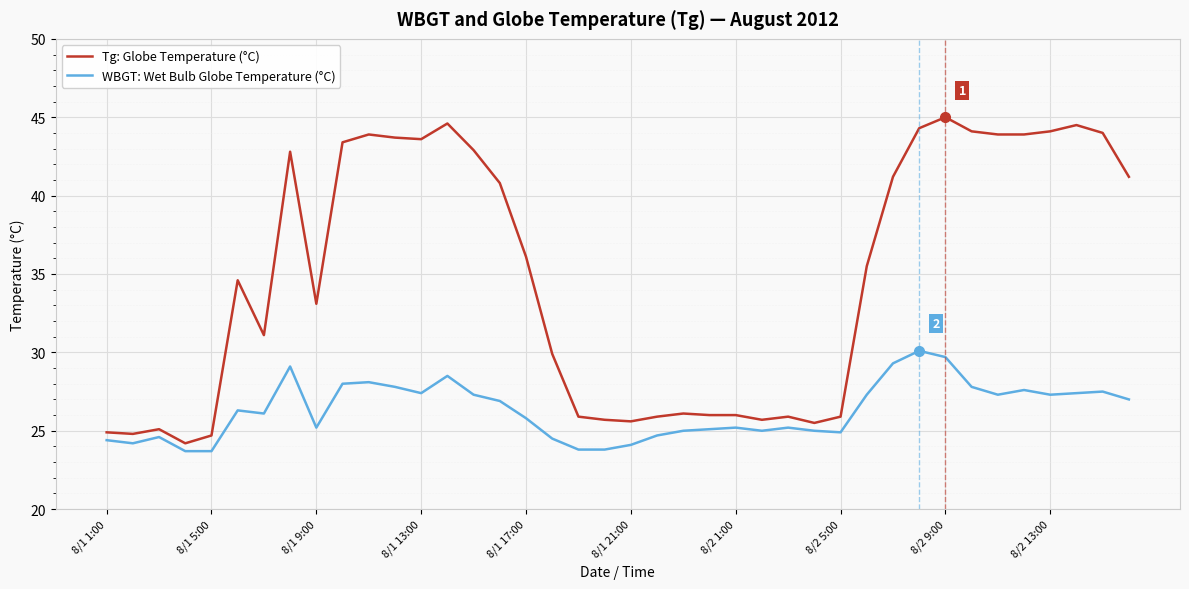

What are all the series names shown in the legend?

Tg: Globe Temperature (°C), WBGT: Wet Bulb Globe Temperature (°C)